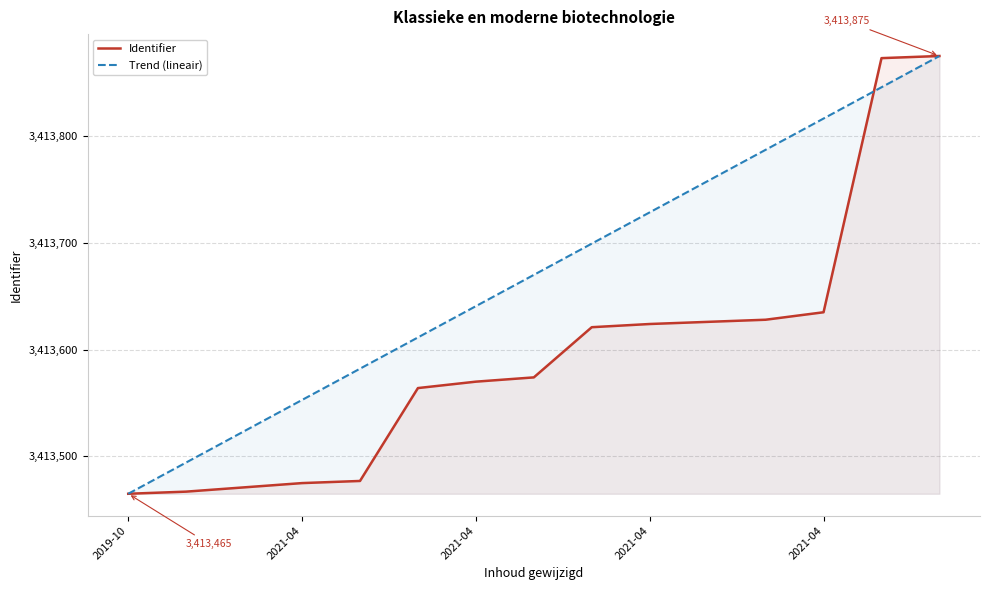

Between 2021-04 and 6, which series saw the biggest shift?

Identifier